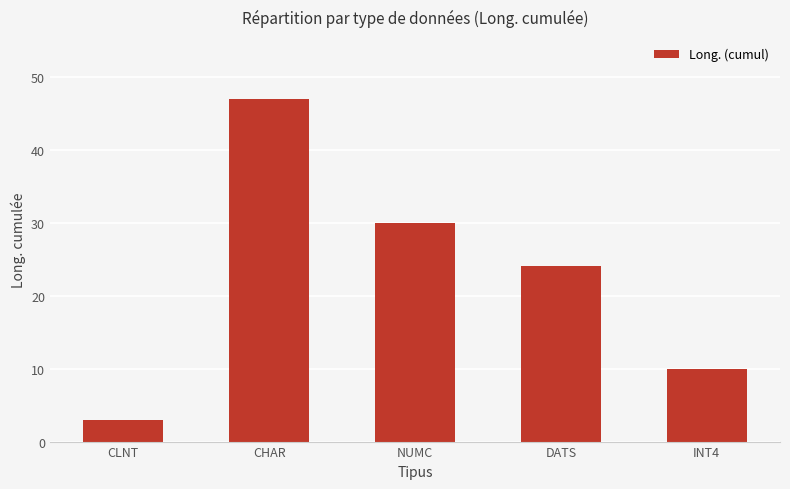

What position from the right is DATS?

2